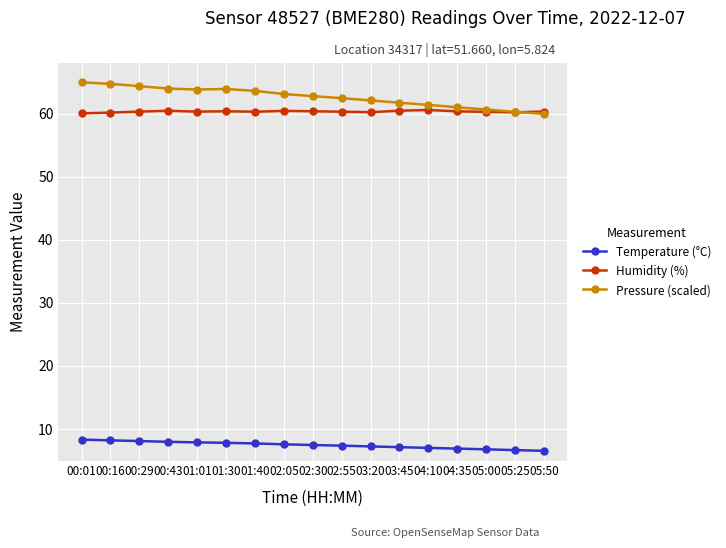

Does the chart have visible grid lines?

Yes